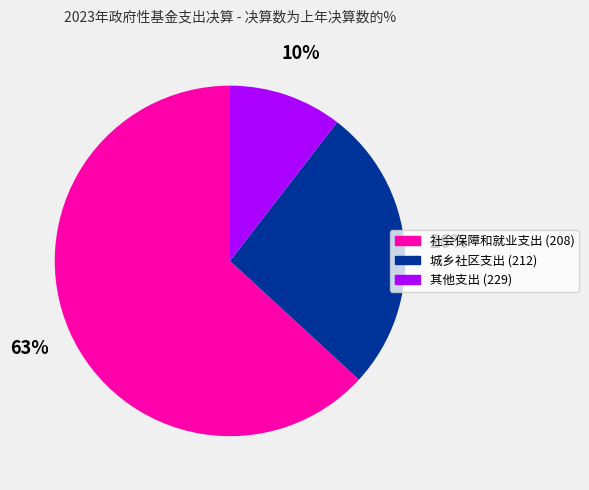

How many segments does this pie chart have?

3